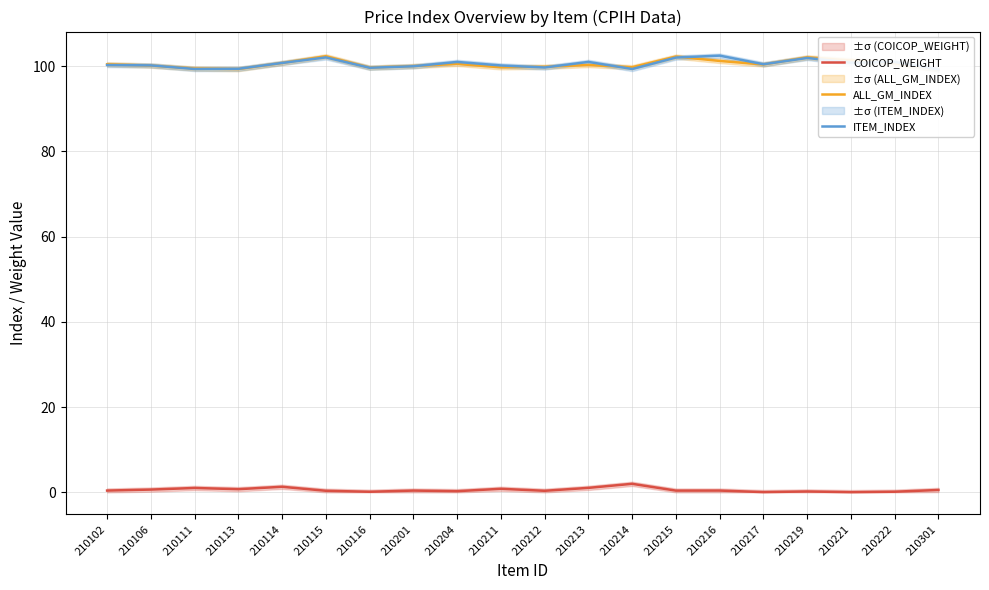

True or false: COICOP_WEIGHT and ALL_GM_INDEX cross at least once.

False